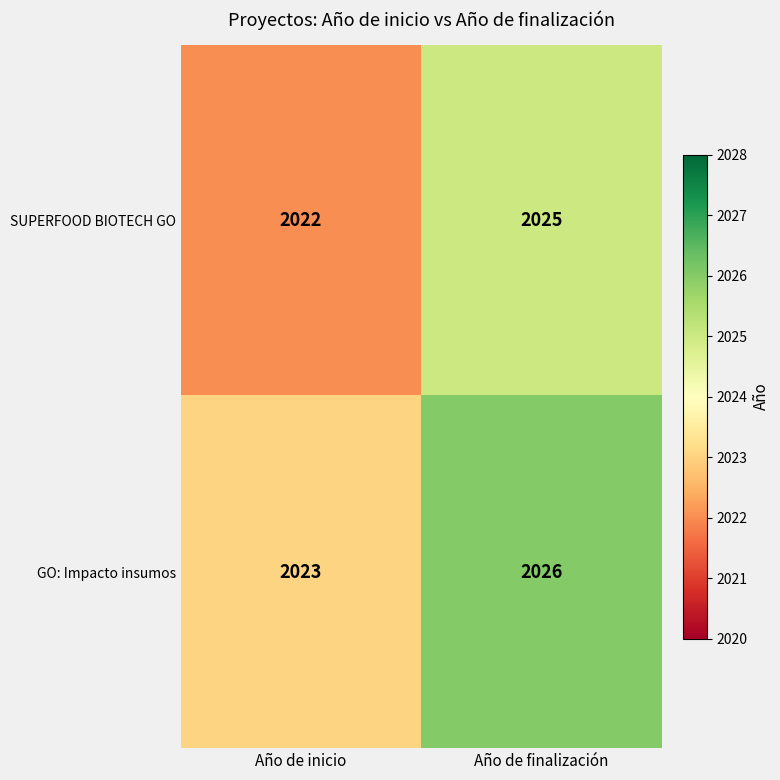

What is the minimum value for SUPERFOOD BIOTECH GO?

2022